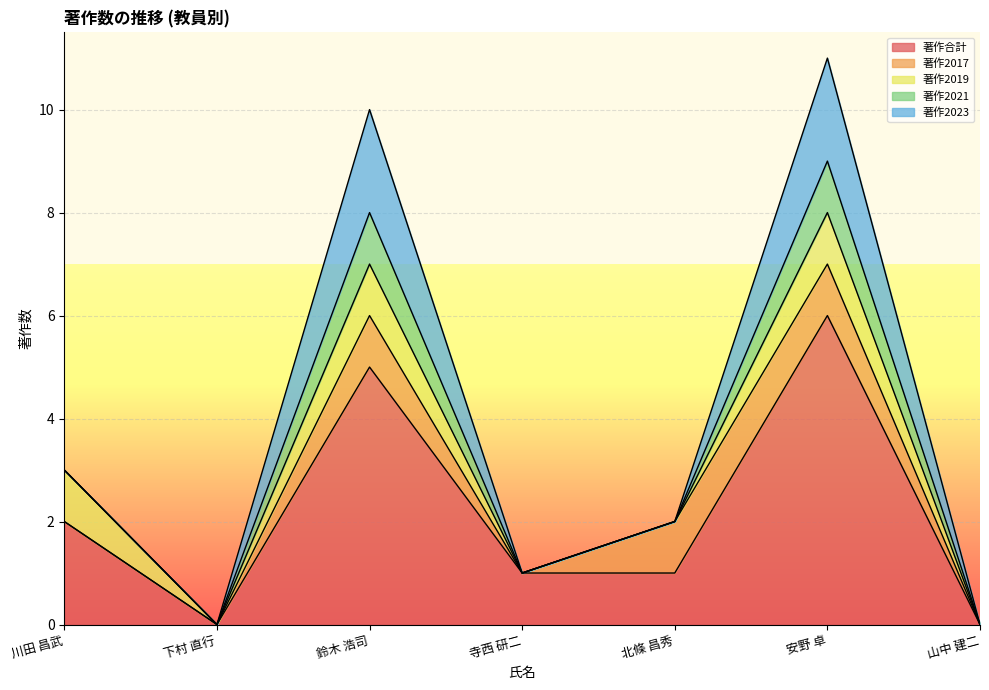

True or false: 著作2023 has a value of -1 at 山中 建二.

False